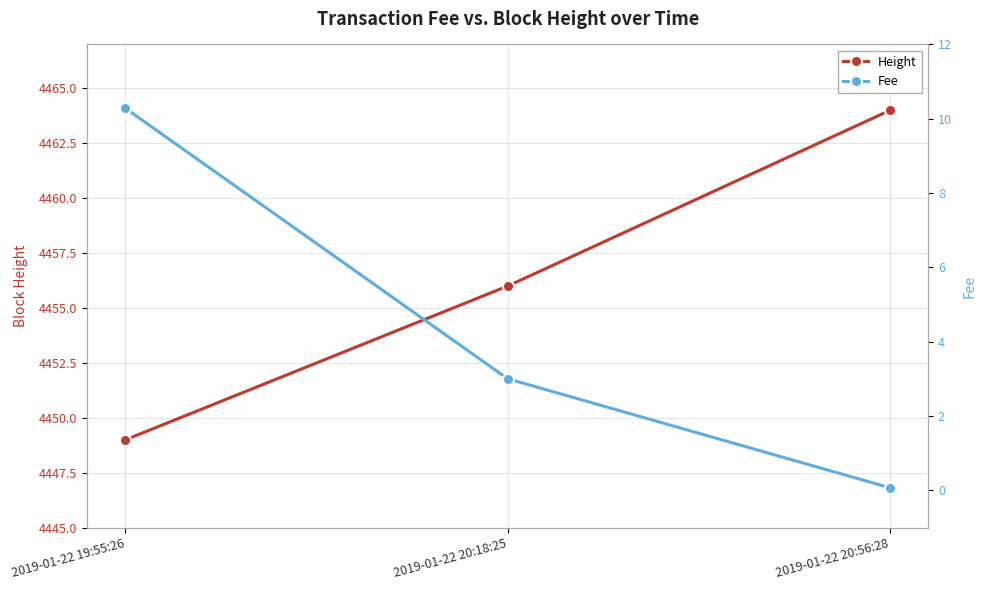

Reading right to left, transcribe all the data shown in this chart.

Height: 2019-01-22 20:56:28=4464.0	2019-01-22 20:18:25=4456.0	2019-01-22 19:55:26=4449.0
Fee: 2019-01-22 20:56:28=0.1	2019-01-22 20:18:25=3.0	2019-01-22 19:55:26=10.3